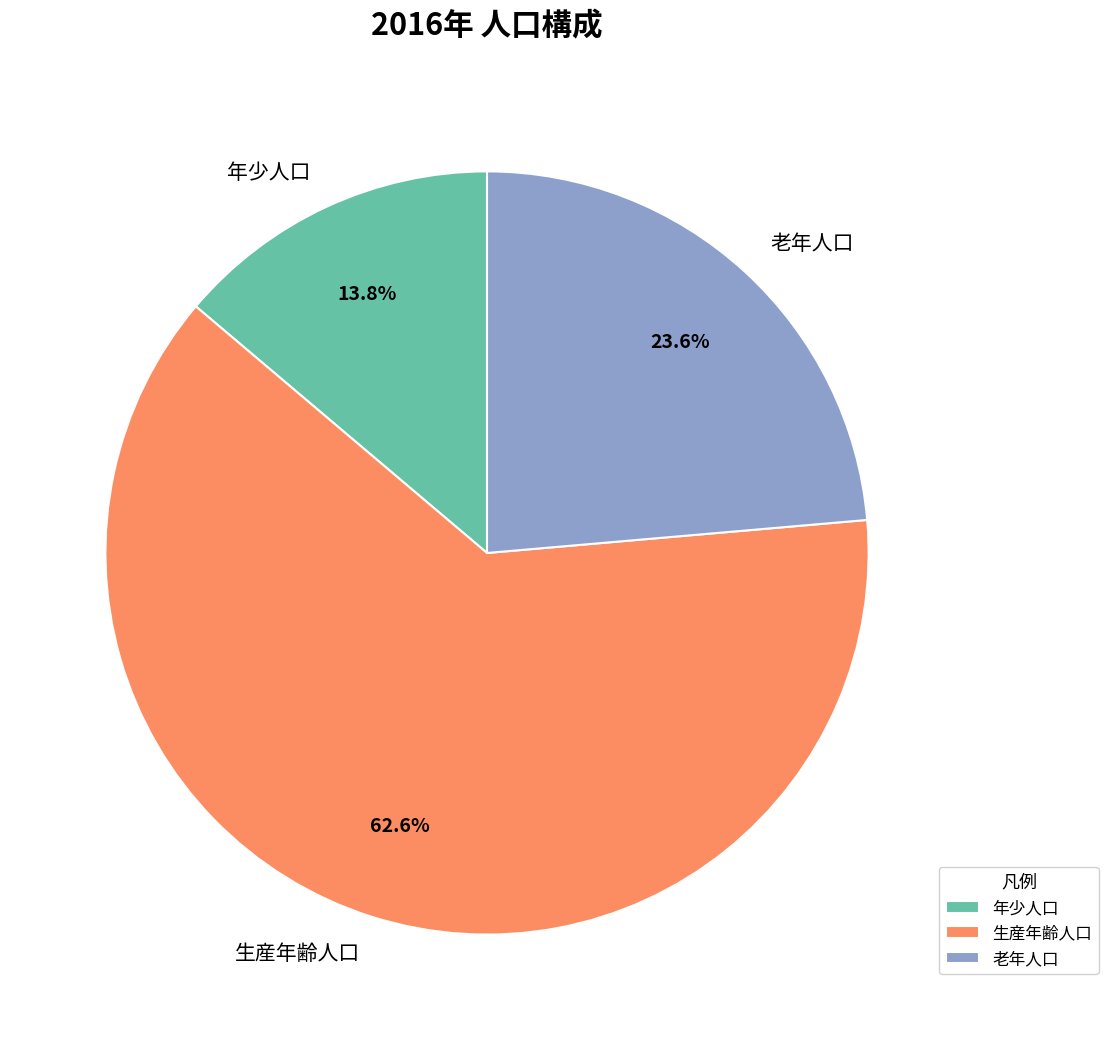

What percentage is NOT represented by 老年人口?

76.4%